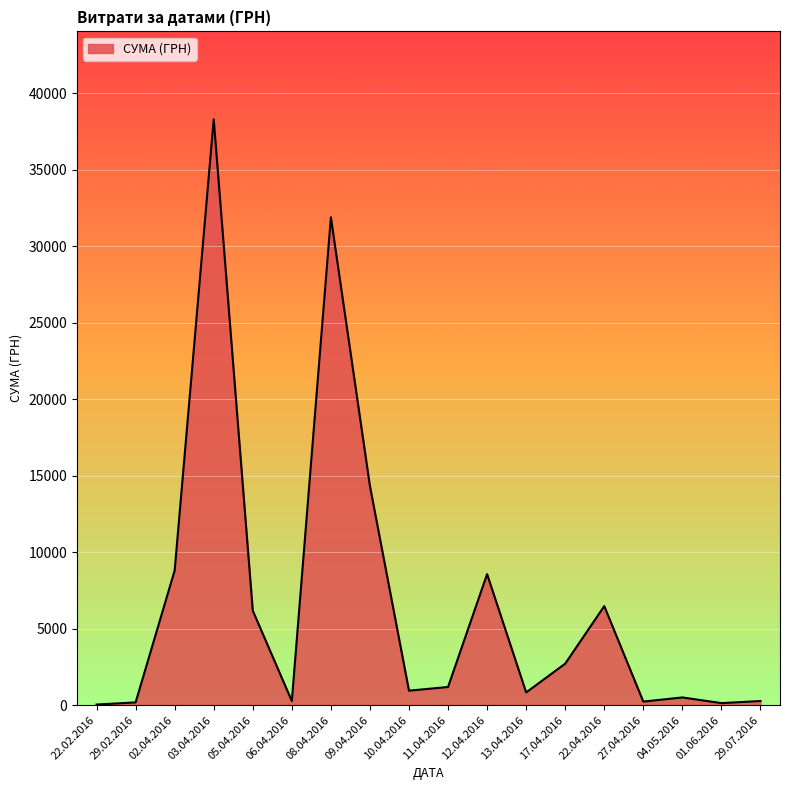

The value at 17.04.2016 is 4590.0. True or false?

False